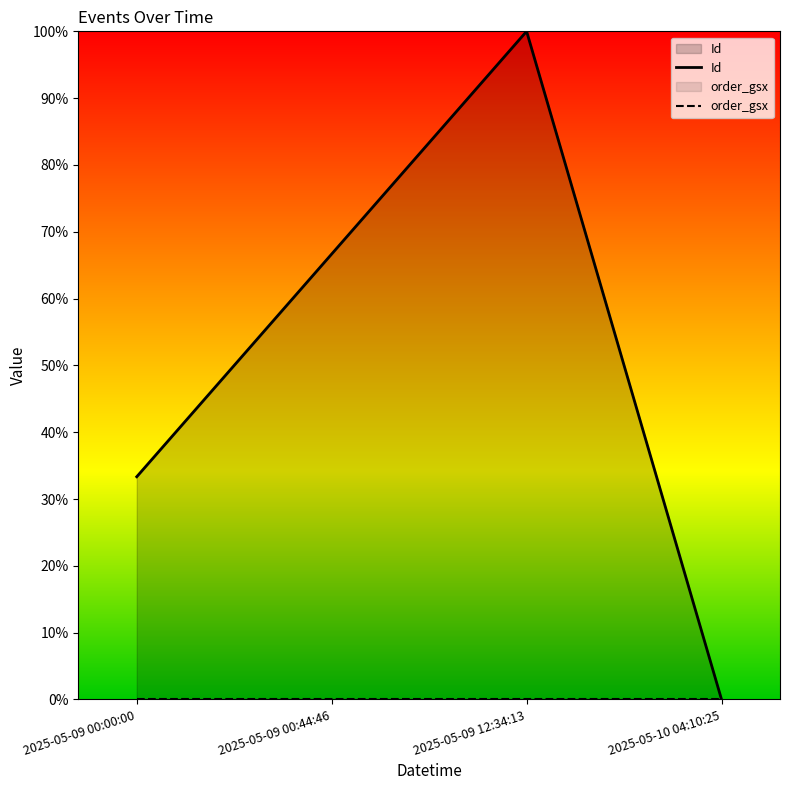

Which has a higher value, 2025-05-09 00:00:00 or 2025-05-09 12:34:13?

2025-05-09 12:34:13